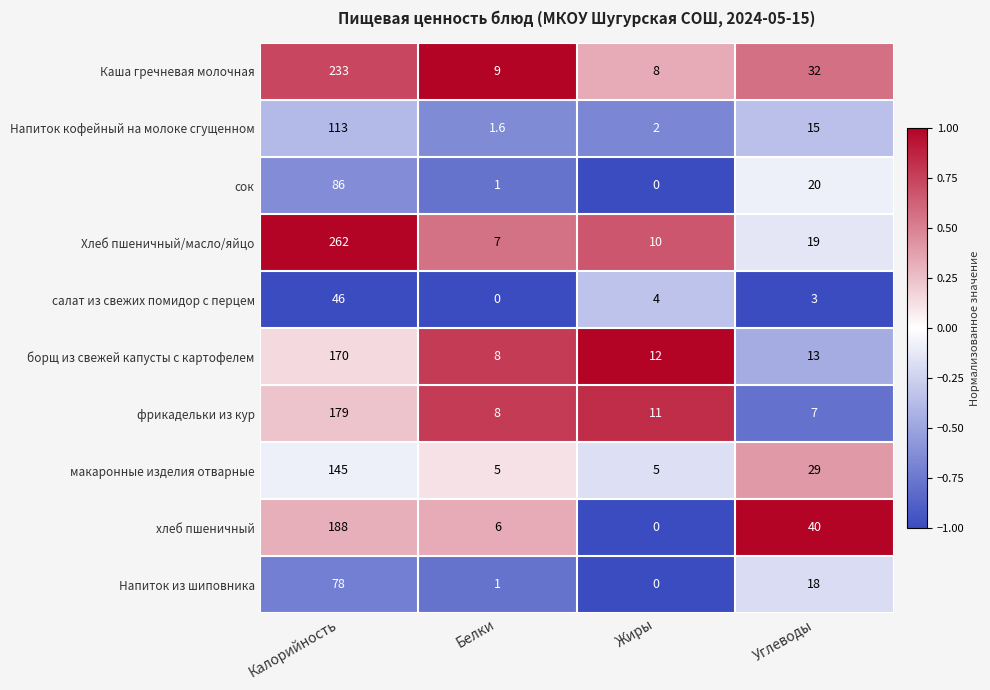

At Углеводы, list the series in order from largest to smallest.

хлеб пшеничный, Каша гречневая молочная, макаронные изделия отварные, сок, Хлеб пшеничный/масло/яйцо, Напиток из шиповника, Напиток кофейный на молоке сгущенном, борщ из свежей капусты с картофелем, фрикадельки из кур, салат из свежих помидор с перцем